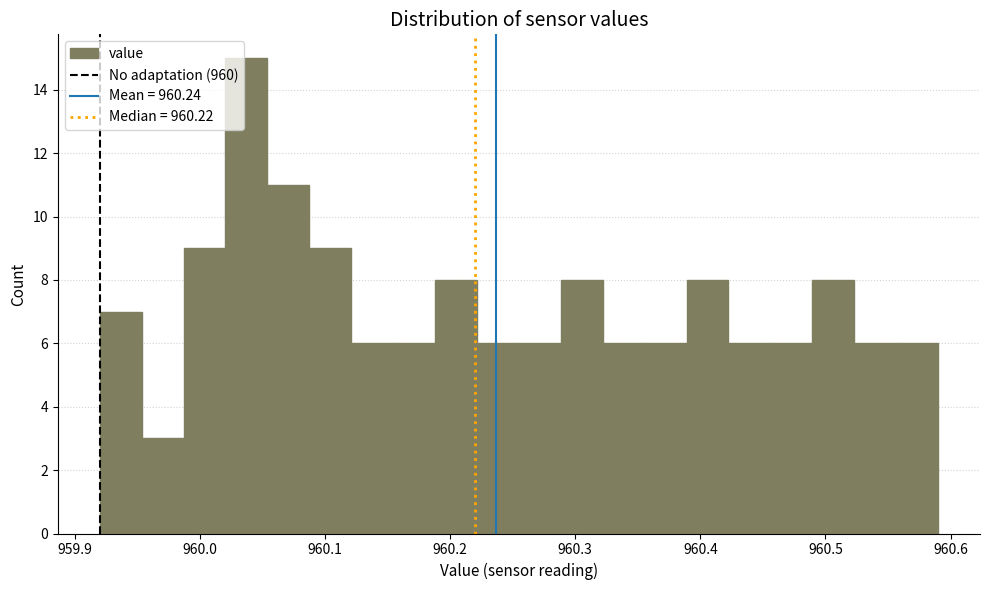

Read against the x-axis, roughly where is the centre of the tallest bar?

960.04